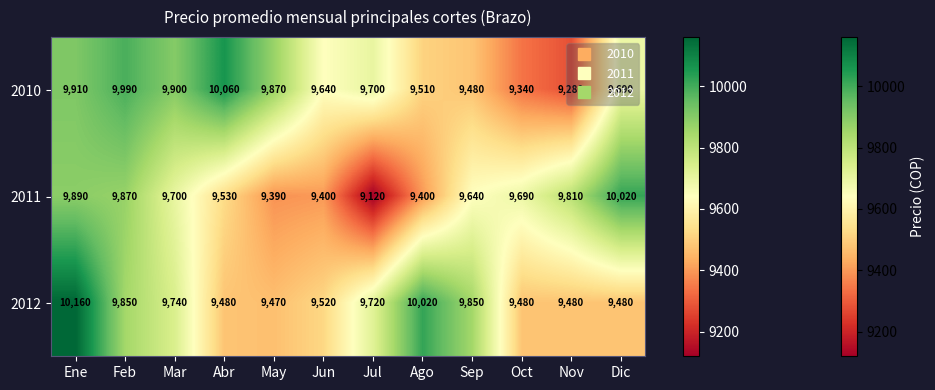

At how many categories does at least one series exceed 10018?

4